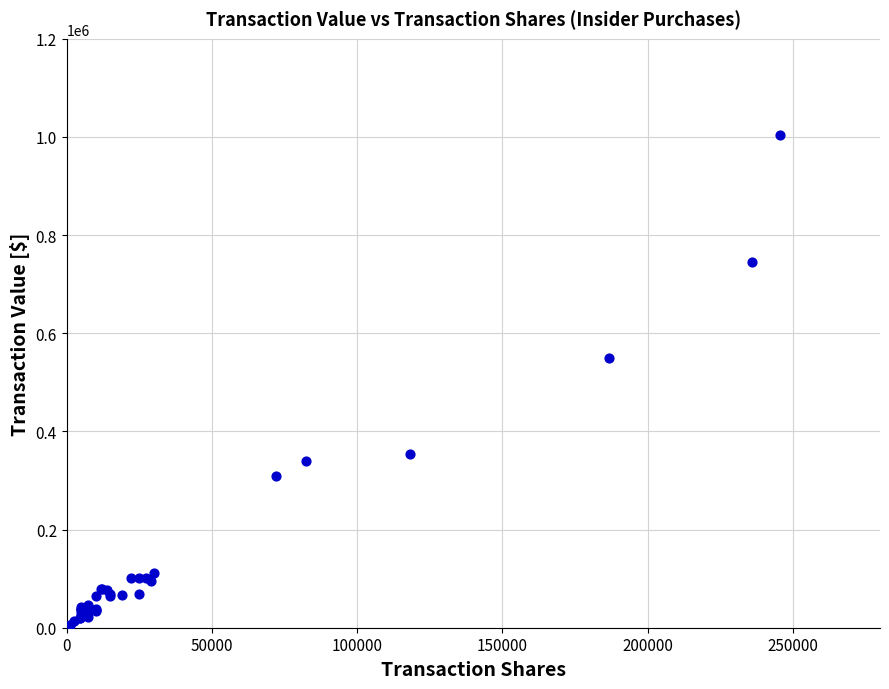

What Y value in the scatter plot is closest to 504917?

549474